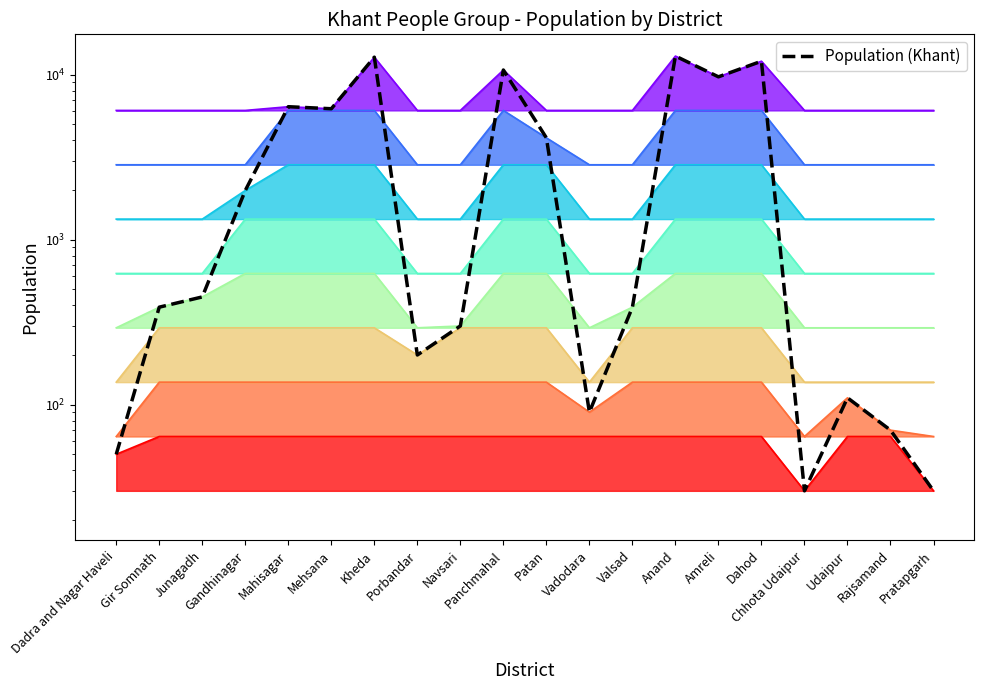

Is it true that the value at Amreli is 15074?

False